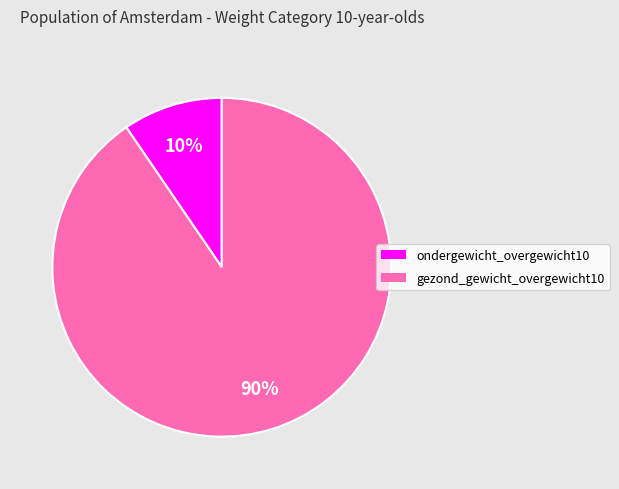

To the nearest percent, what is the average slice percentage?

50%